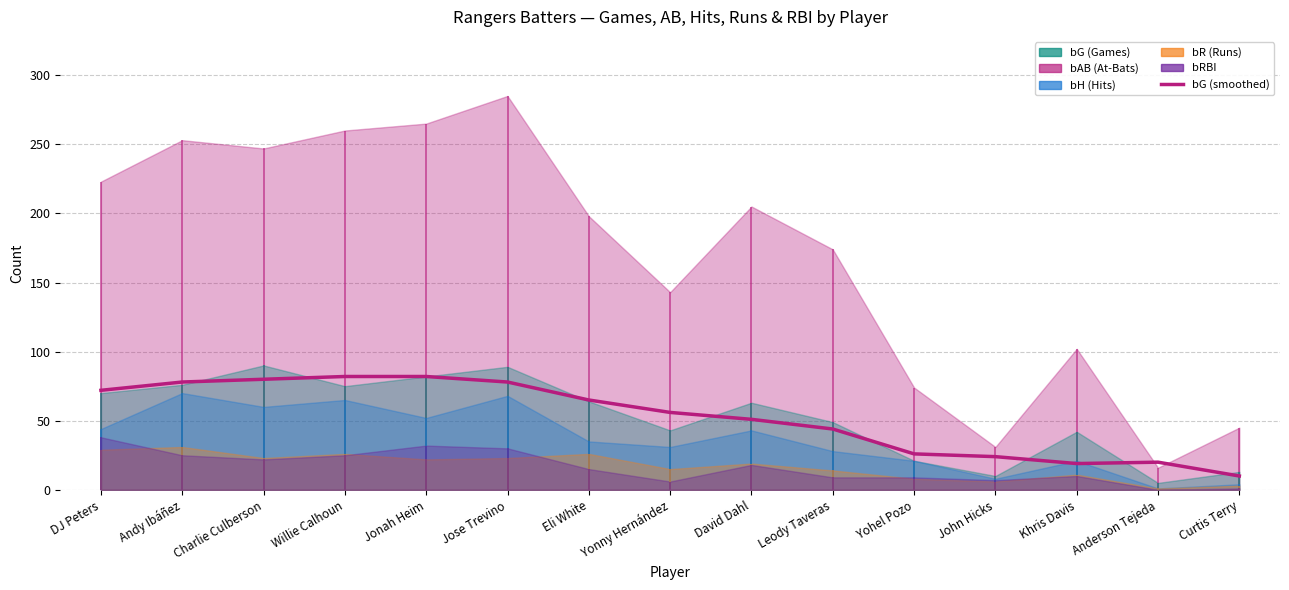

Read the value at Jose Trevino.

78